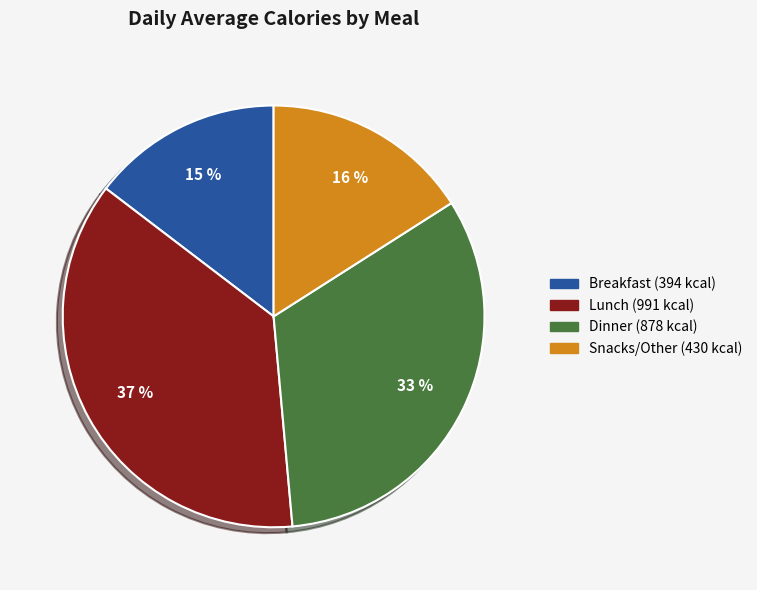

To the nearest percent, what is the average slice percentage?

25%